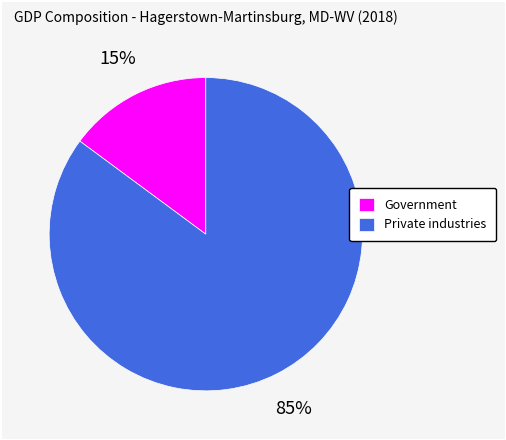

To the nearest percent, what is the average slice percentage?

50%